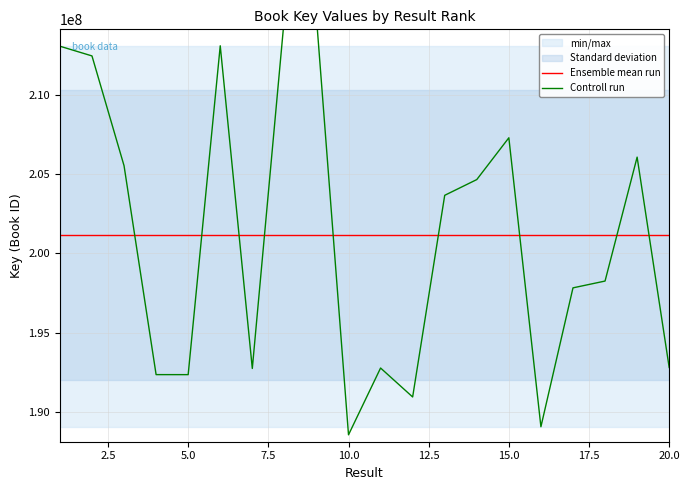

The value of Ensemble mean run at 5.0 is 201162782.8. True or false?

True